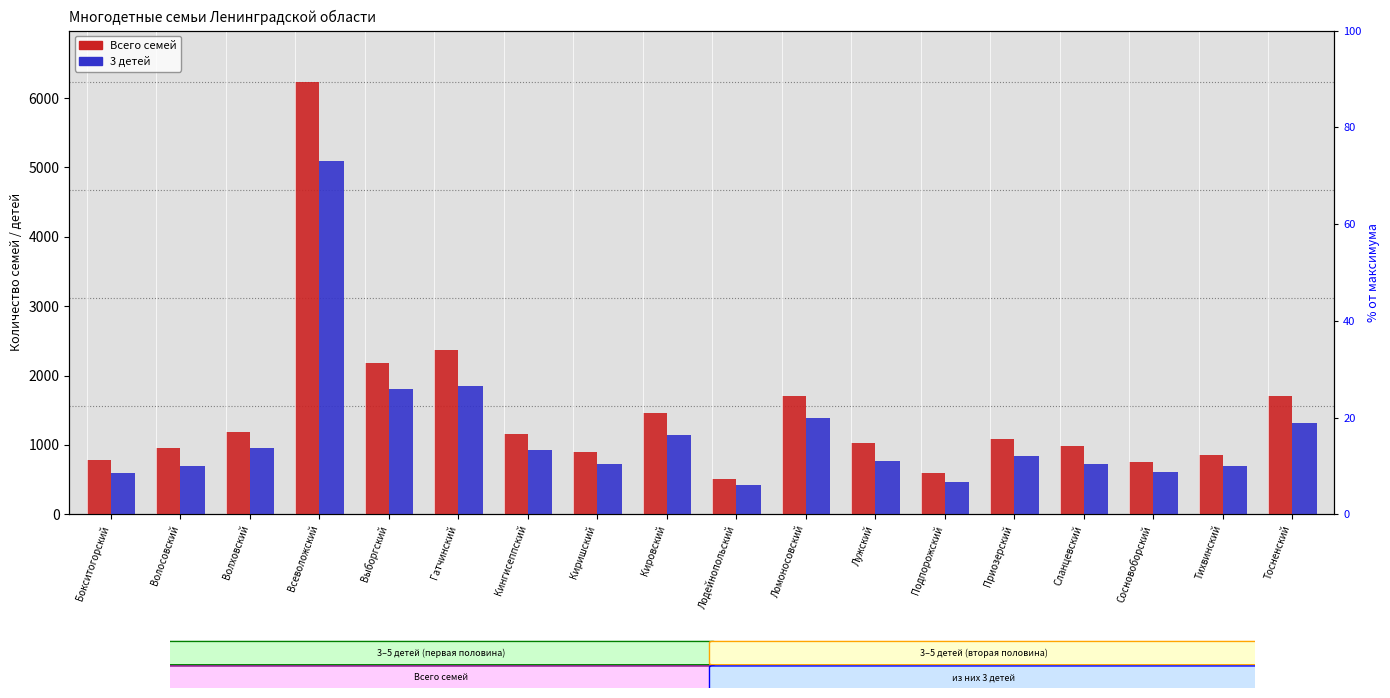

How many values in the Всего семей series are below 1084?

9